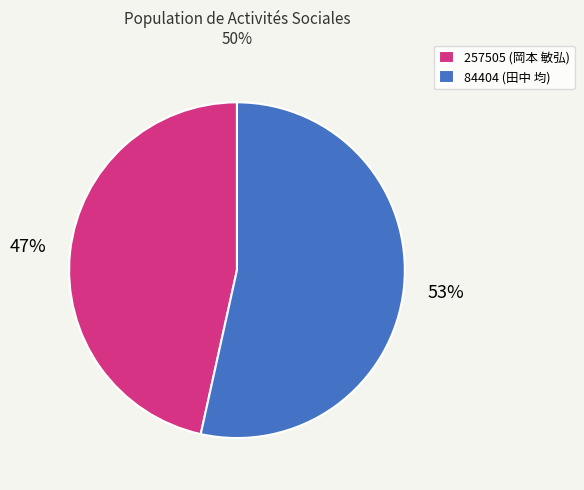

Rank the categories by value from lowest to highest.

257505, 84404